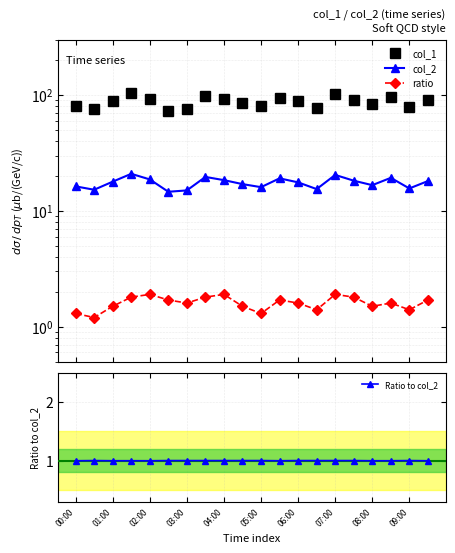

What is the minimum value for ratio?

1.2